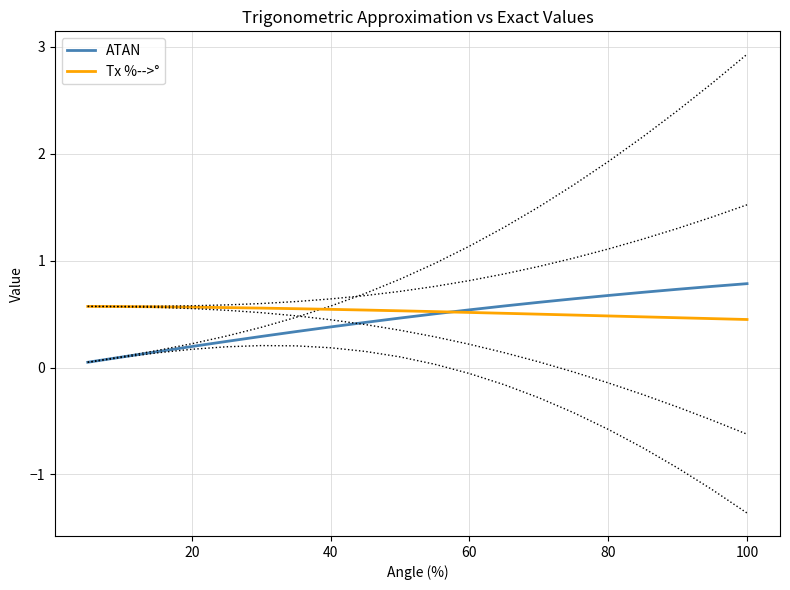

What is the highest value of the Tx %-->° series?

0.6